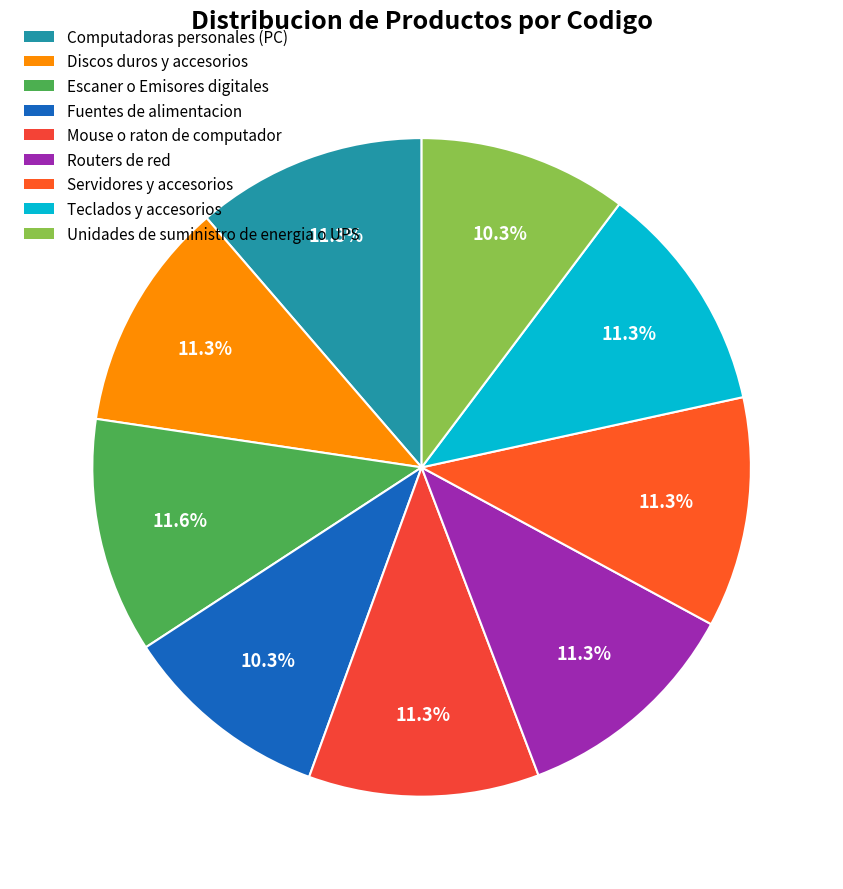

Does Discos duros y accesorios represent more than half of the total?

No